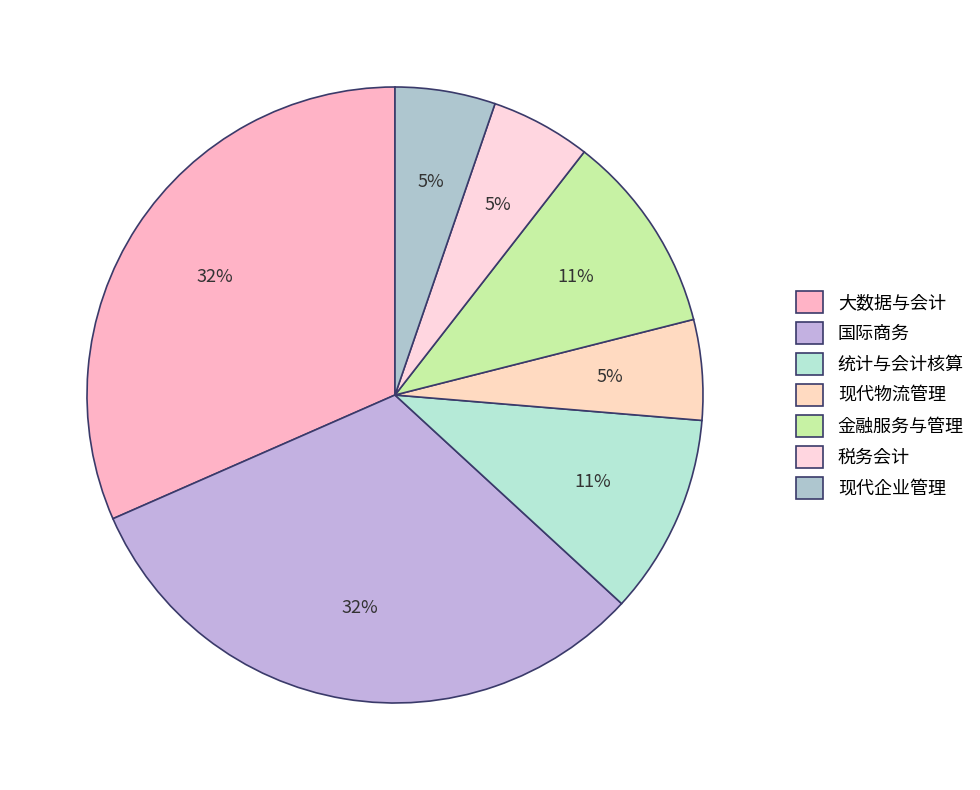

Is it true that 国际商务 is 32% of the pie?

True